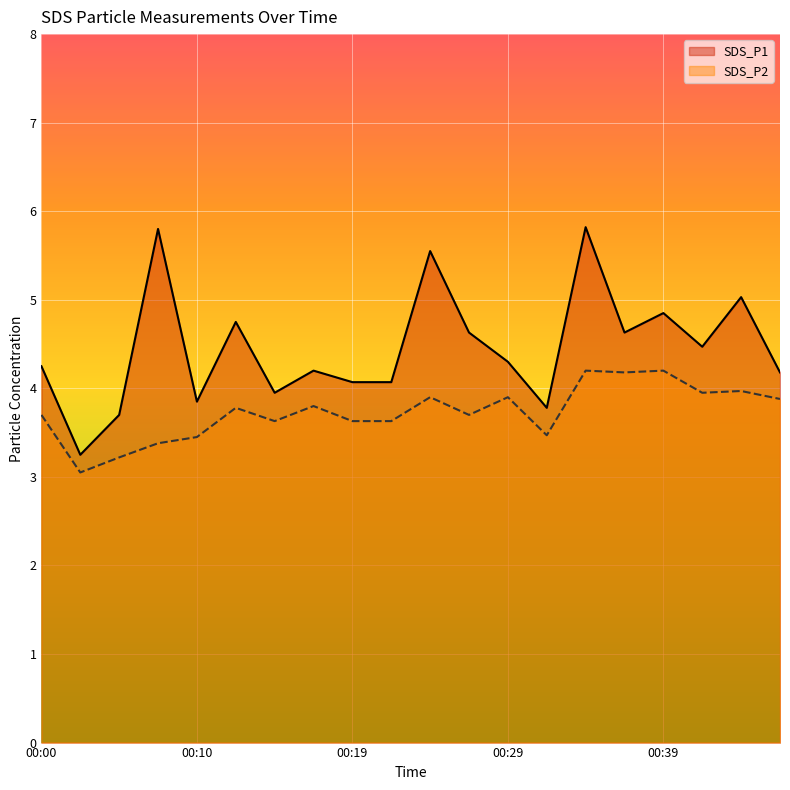

Between 00:12 and 00:41, which series saw the biggest shift?

SDS_P1